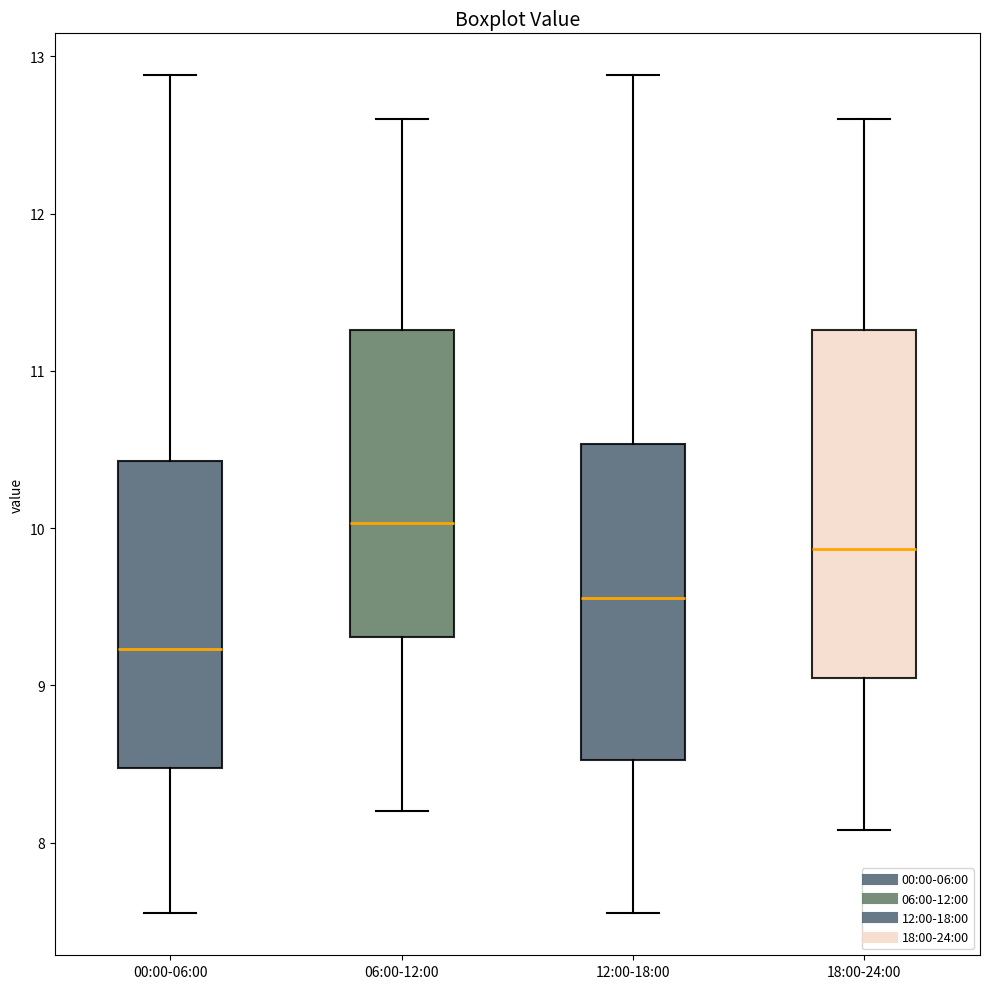

Where does the lower whisker of the box for 06:00-12:00 end on the y-axis? The values are not printed on the chart, so give them approximately, as read against the axis.

8.2